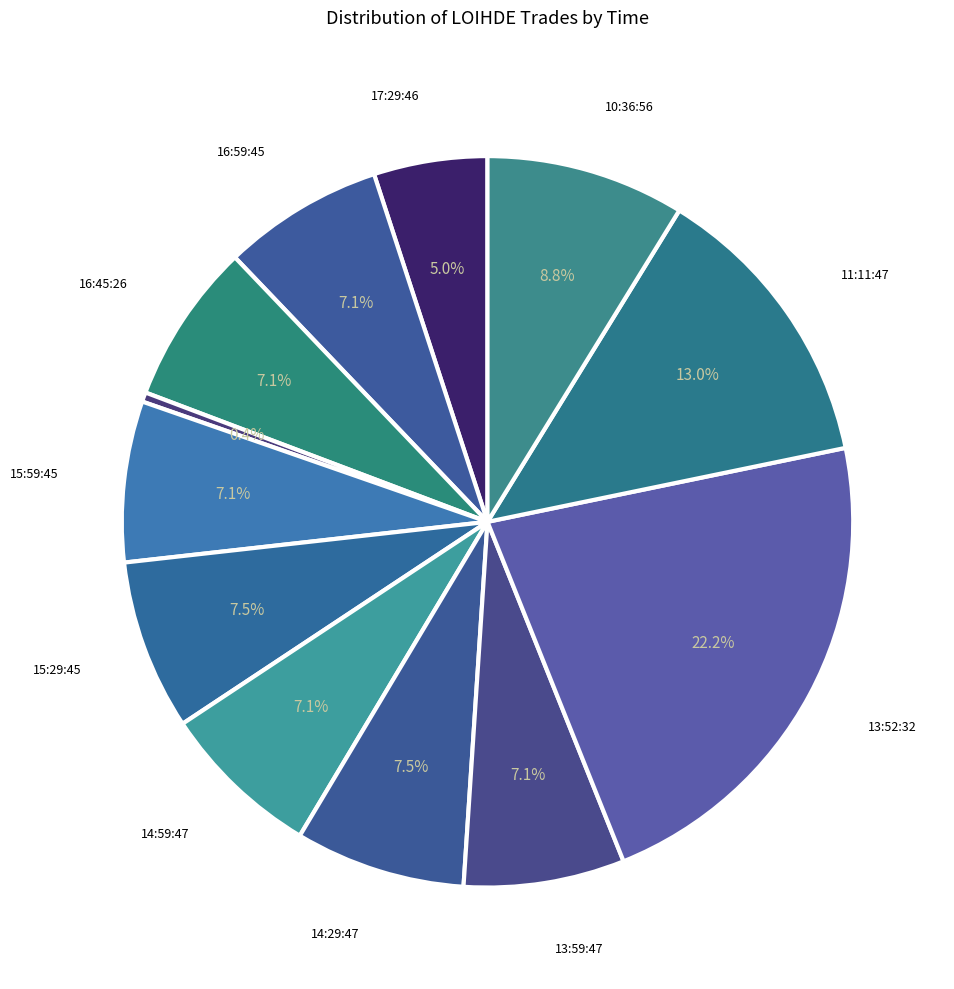

How many slices are in this pie chart?

12